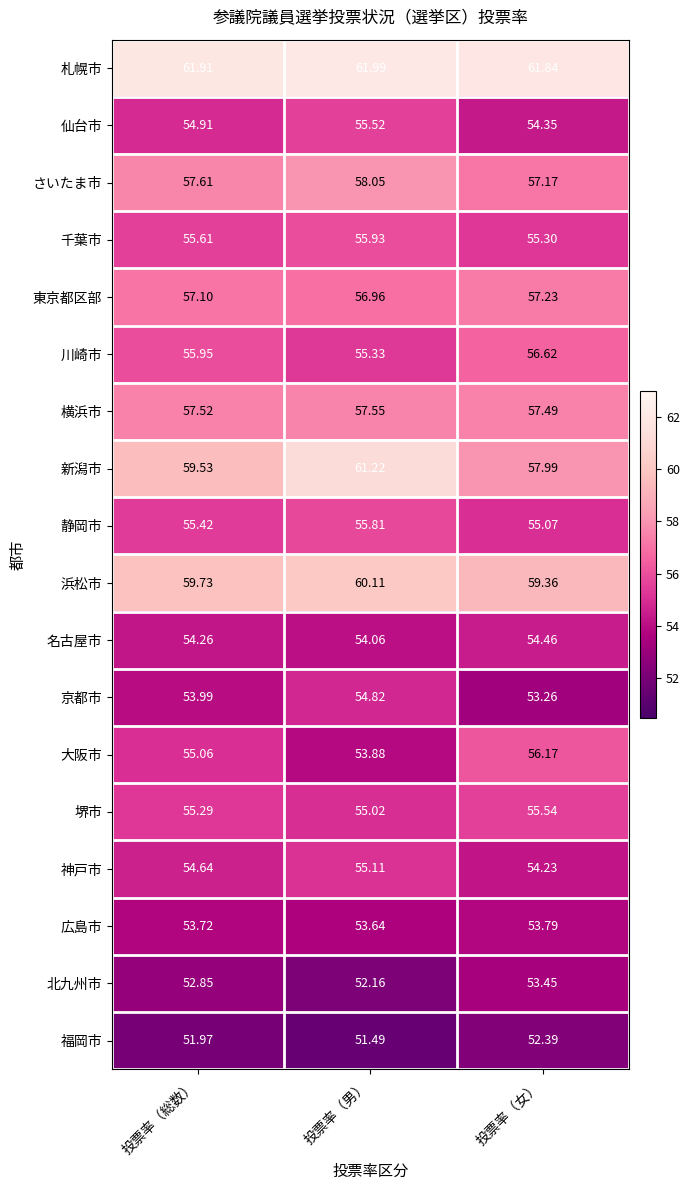

At how many categories does at least one series exceed 54?

3